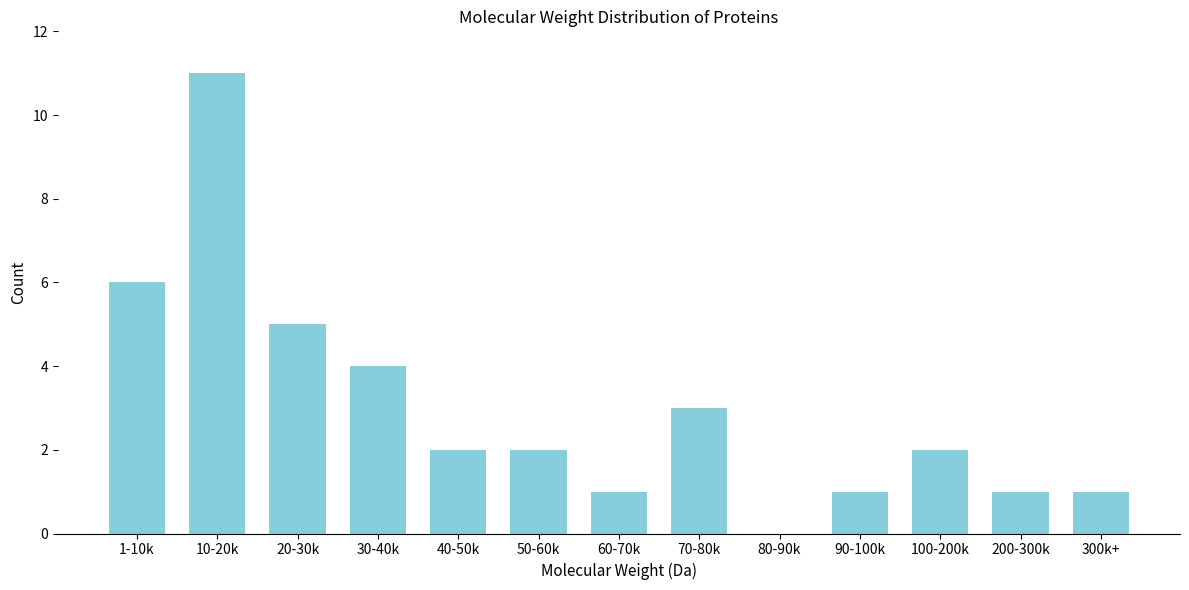

Reading left to right, transcribe all the data shown in this chart.

1-10k=6	10-20k=11	20-30k=5	30-40k=4	40-50k=2	50-60k=2	60-70k=1	70-80k=3	80-90k=0	90-100k=1	100-200k=2	200-300k=1	300k+=1